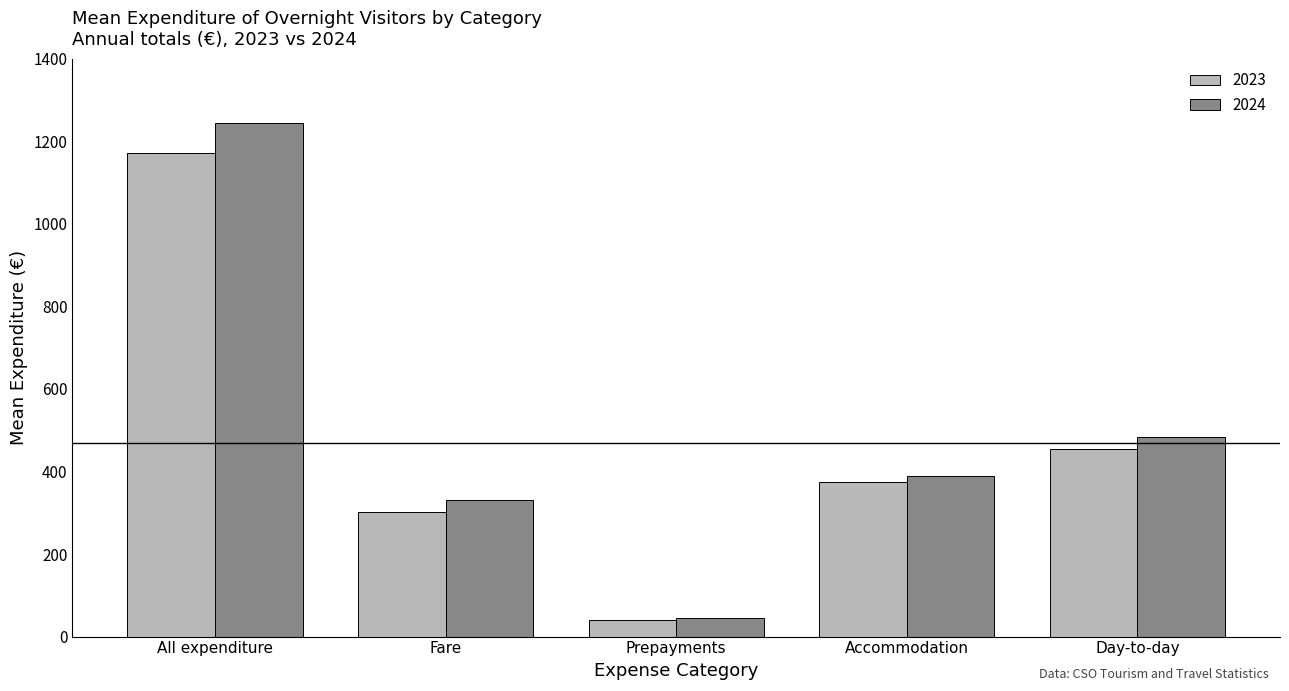

Is it true that 2024 equals 483 at Day-to-day?

True